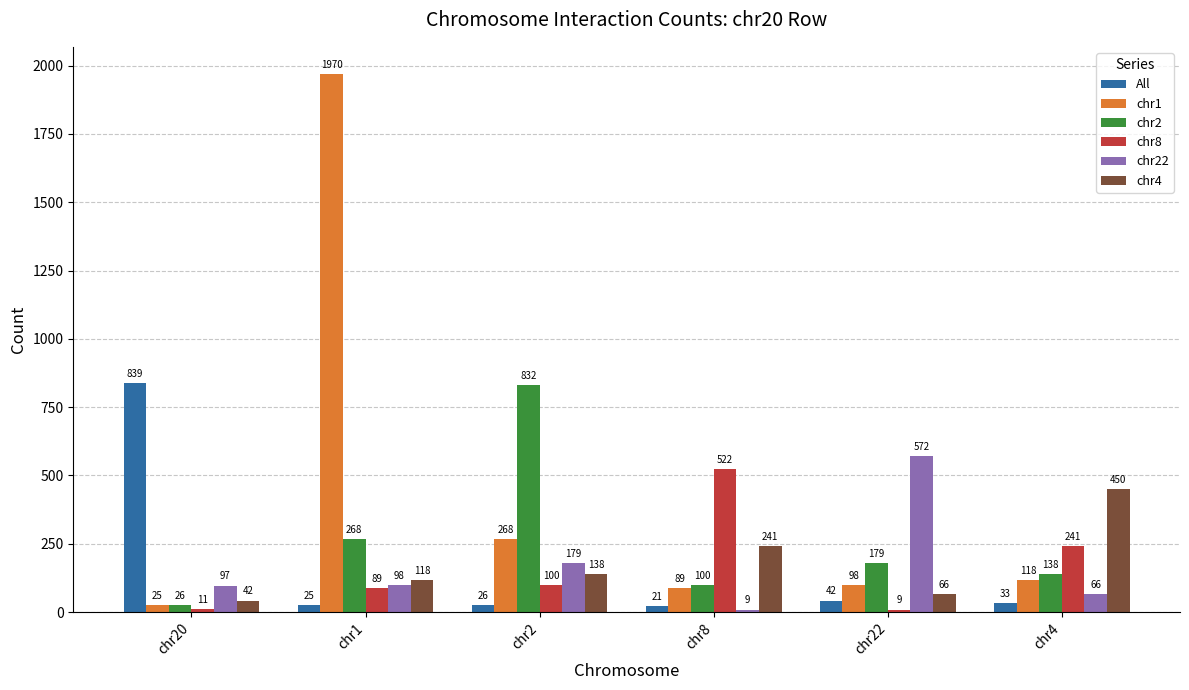

How many data points in chr8 are less than 100?

3